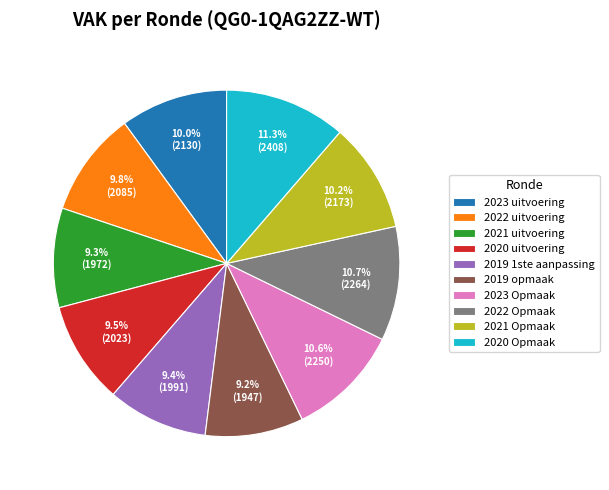

Approximately how many times larger is the value at 2023 Opmaak compared to 2021 Opmaak?

1.0